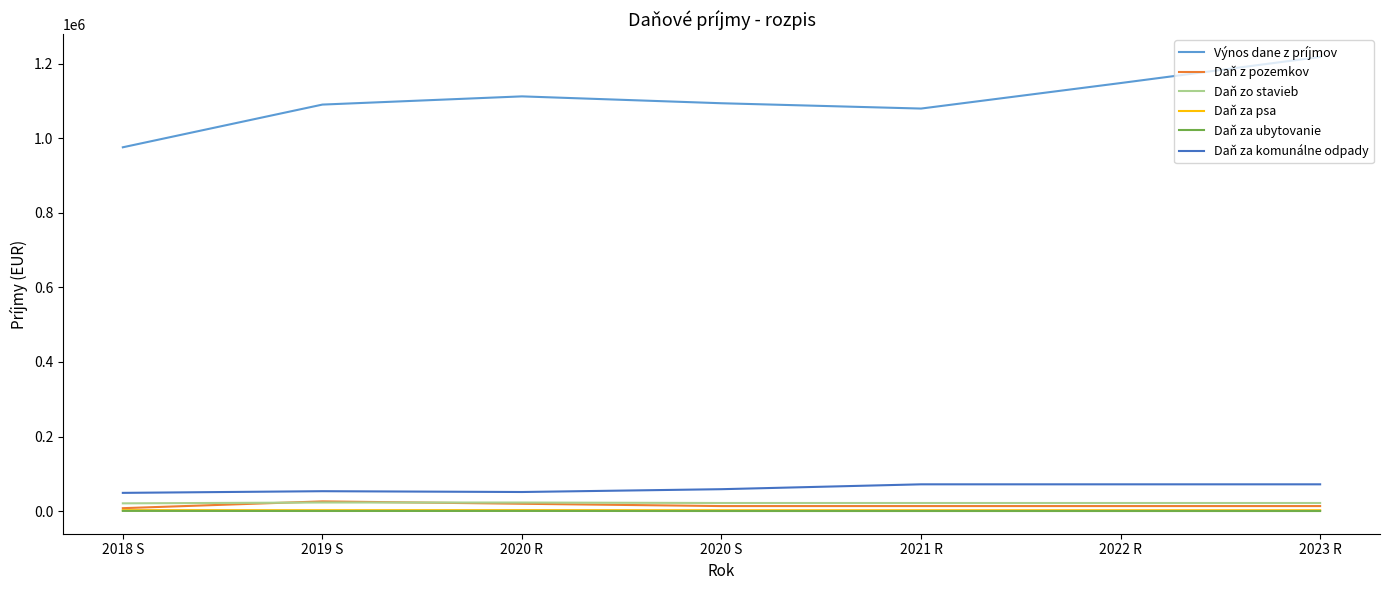

Which series has the largest range (max minus min)?

Výnos dane z príjmov